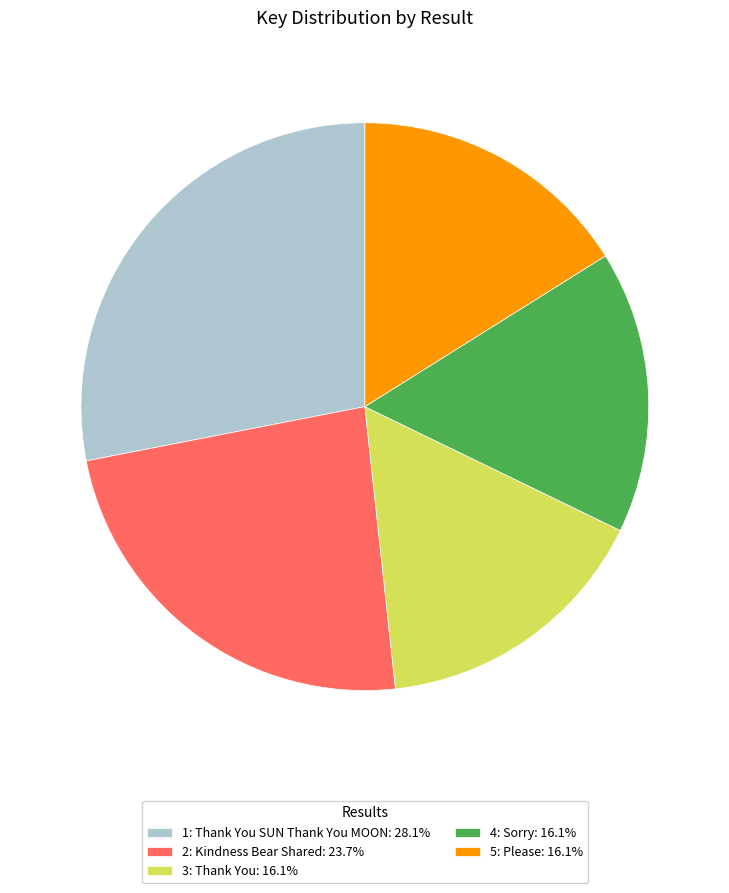

Which category has the biggest portion of the pie?

1: Thank You SUN Thank You MOON